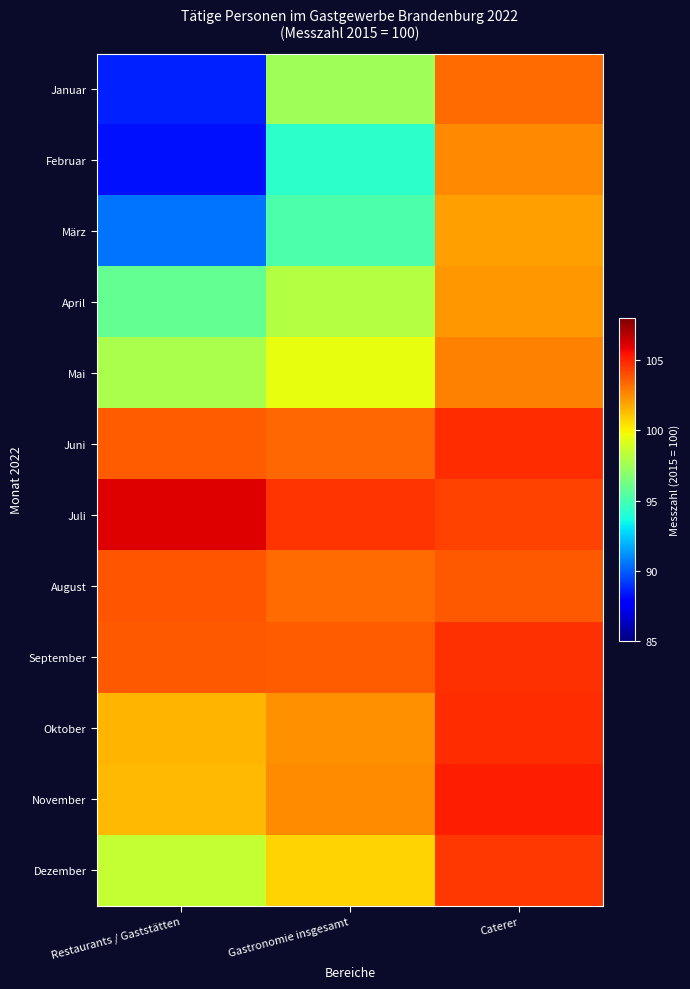

Reading left to right, list all the values displayed in this chart.

Januar: Restaurants / Gaststätten=88.6	Gastronomie insgesamt=97.5	Caterer=103.3
Februar: Restaurants / Gaststätten=88.3	Gastronomie insgesamt=94.3	Caterer=102.6
März: Restaurants / Gaststätten=90.5	Gastronomie insgesamt=95.2	Caterer=102.0
April: Restaurants / Gaststätten=95.8	Gastronomie insgesamt=98.1	Caterer=102.2
Mai: Restaurants / Gaststätten=97.8	Gastronomie insgesamt=99.5	Caterer=102.7
Juni: Restaurants / Gaststätten=103.6	Gastronomie insgesamt=103.4	Caterer=104.8
Juli: Restaurants / Gaststätten=106.1	Gastronomie insgesamt=104.6	Caterer=104.3
August: Restaurants / Gaststätten=103.8	Gastronomie insgesamt=103.3	Caterer=103.7
September: Restaurants / Gaststätten=103.7	Gastronomie insgesamt=103.6	Caterer=104.7
Oktober: Restaurants / Gaststätten=101.5	Gastronomie insgesamt=102.4	Caterer=104.8
November: Restaurants / Gaststätten=101.4	Gastronomie insgesamt=102.5	Caterer=105.2
Dezember: Restaurants / Gaststätten=98.5	Gastronomie insgesamt=100.8	Caterer=104.5